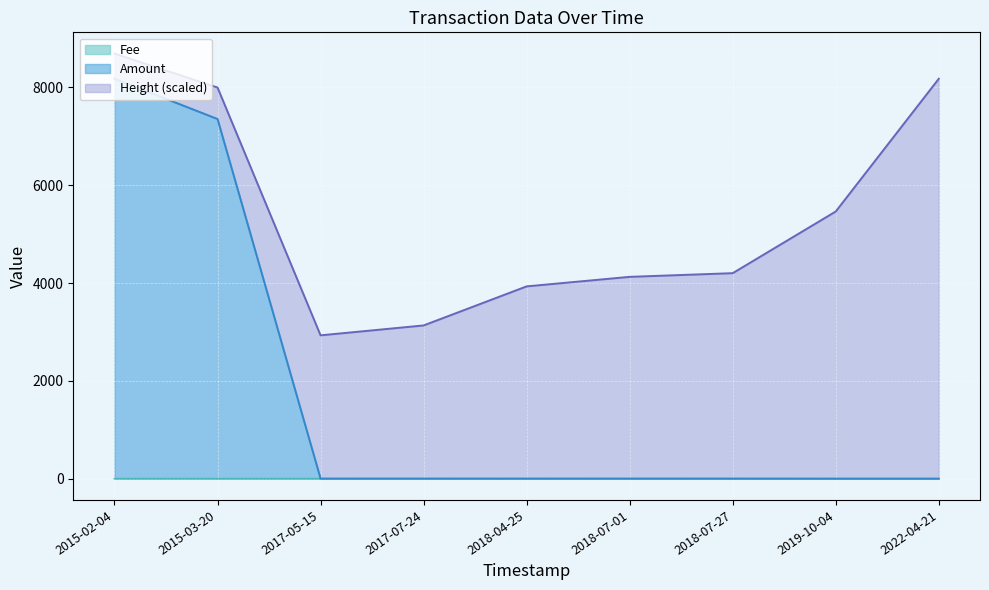

Does the chart display data point markers on the line(s)?

No